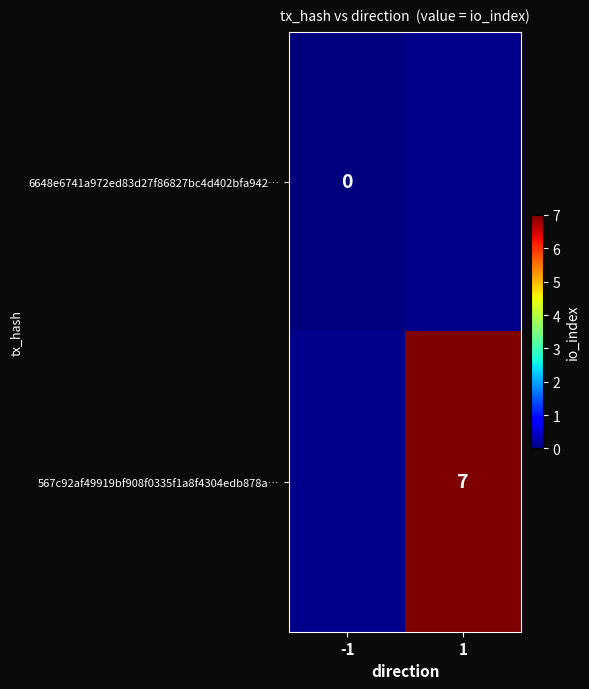

The value of 567c92af49919bf908f0335f1a8f4304edb878a… at 1 is 3. True or false?

False